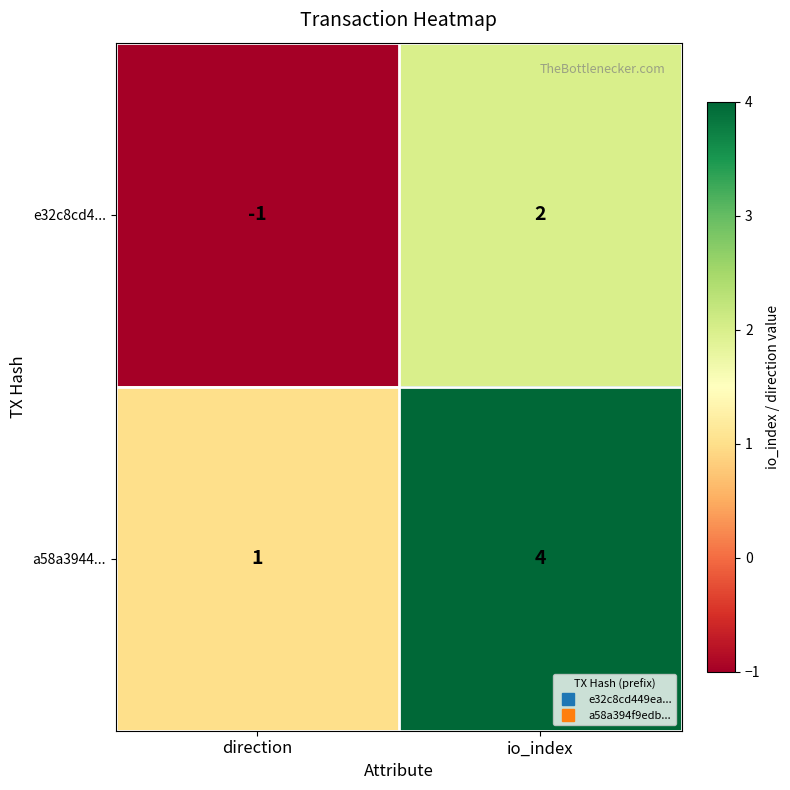

Which series has the largest total across all categories?

a58a3944...